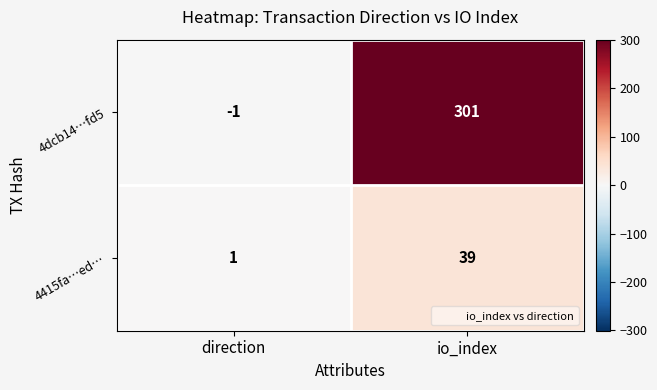

What is the sum of all 4415fa…ed… values?

40